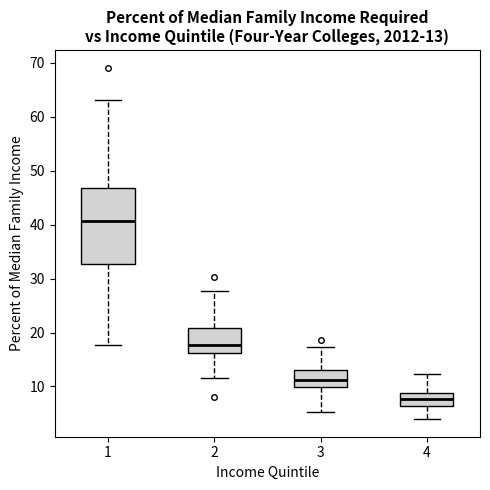

Which box is the tallest, from its lower edge to its upper edge?

1